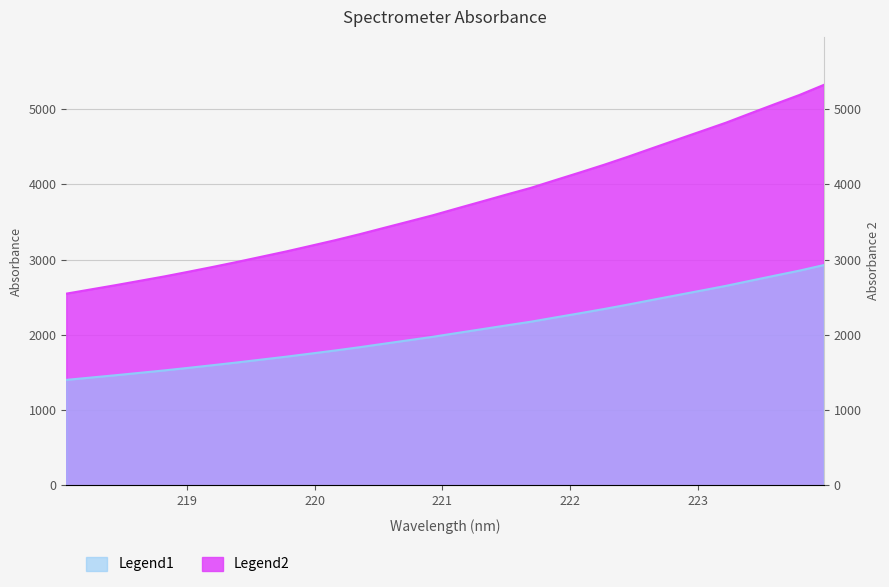

List the labels in order of value, smallest first.

218.0596, 218.2508, 218.442, 218.6332, 218.8244, 219.0156, 219.2067, 219.3979, 219.589, 219.7801, 219.9712, 220.1623, 220.3533, 220.5444, 220.7354, 220.9264, 221.1174, 221.3083, 221.4993, 221.6902, 221.8812, 222.0721, 222.263, 222.4538, 222.6447, 222.8355, 223.0264, 223.2172, 223.408, 223.5987, 223.7895, 223.9802